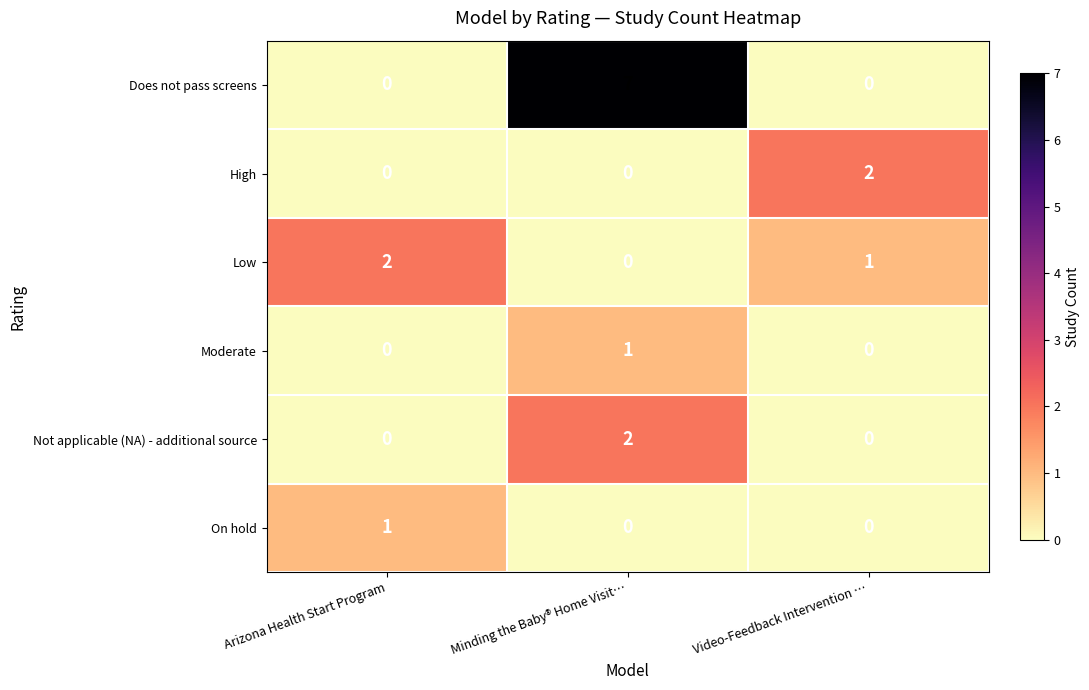

The High series shows 0 at Minding the Baby® Home Visit…. True or false?

True